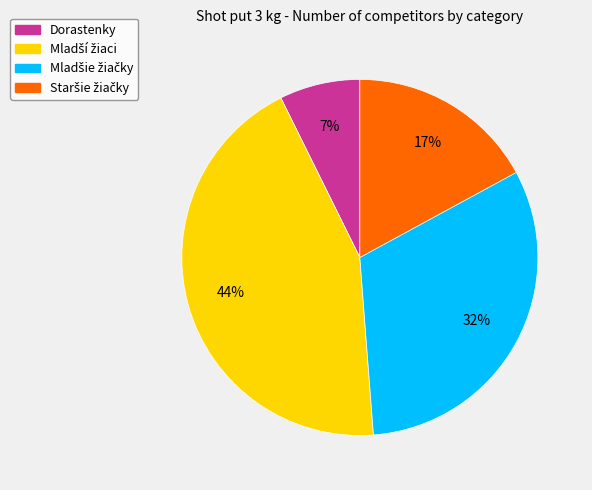

To the nearest percent, what is the average slice percentage?

25%